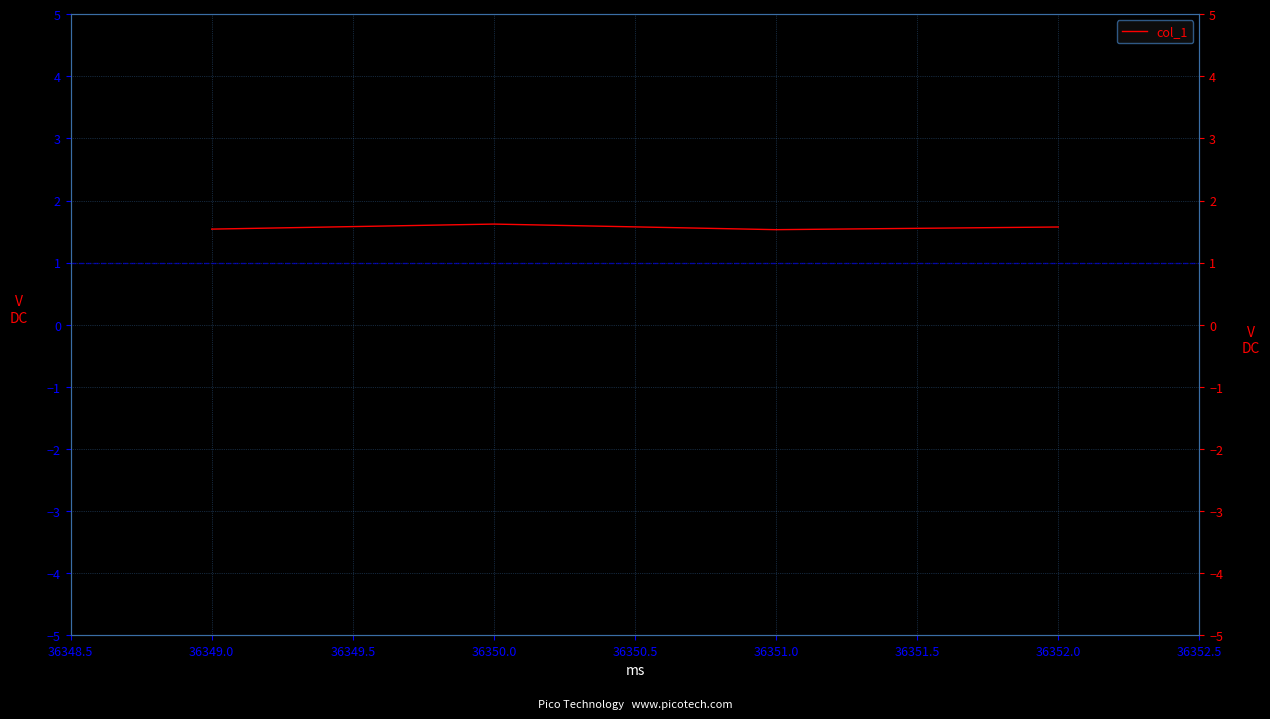

What is the sum of the values at 36352.0 and 36351.0?

3.1